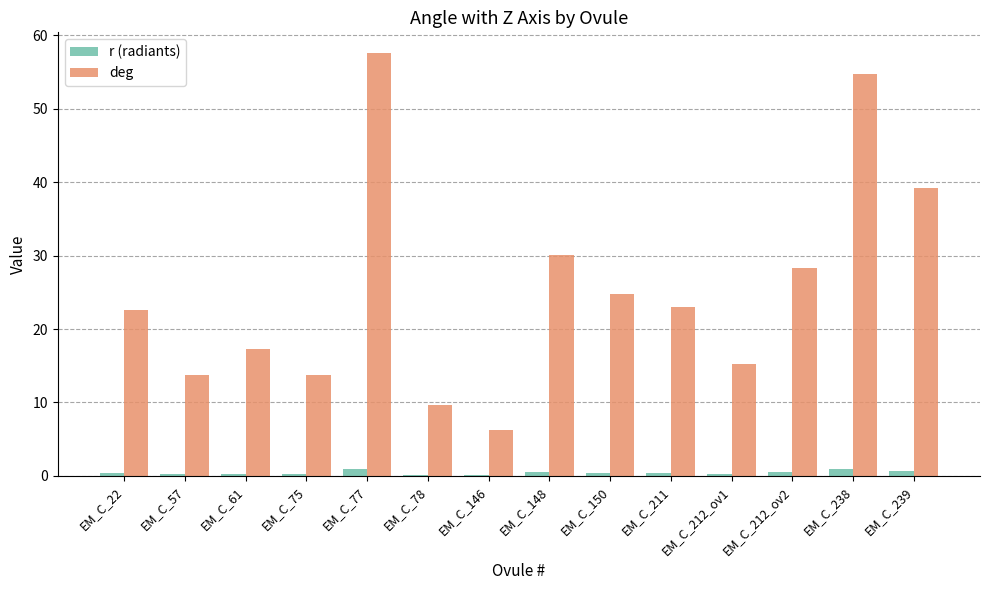

Which series has the largest total across all categories?

deg